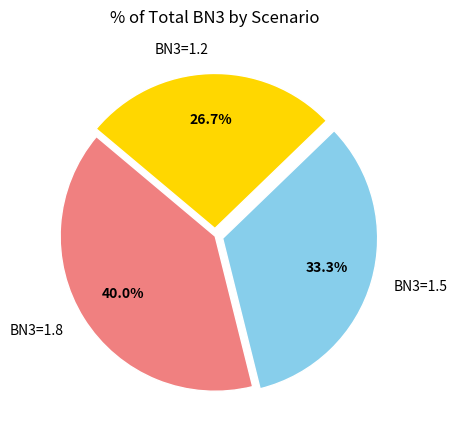

What is the ratio of the value at BN3=1.2 to the value at BN3=1.8?

0.7